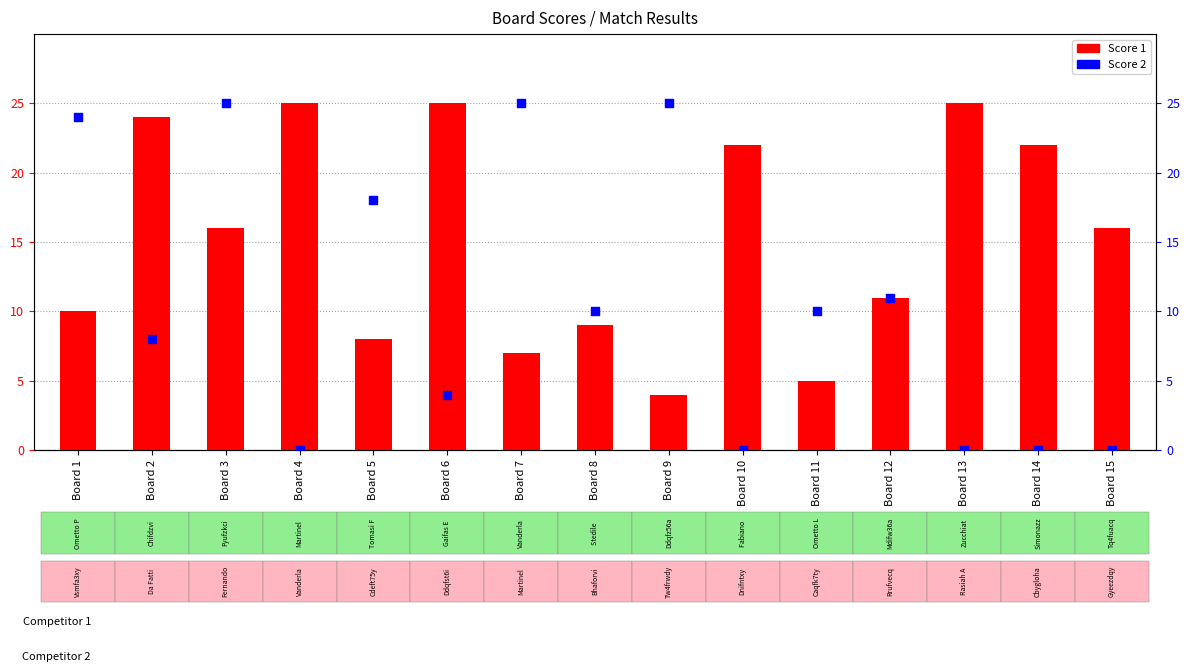

What is the total value across all series at Board 8?

19